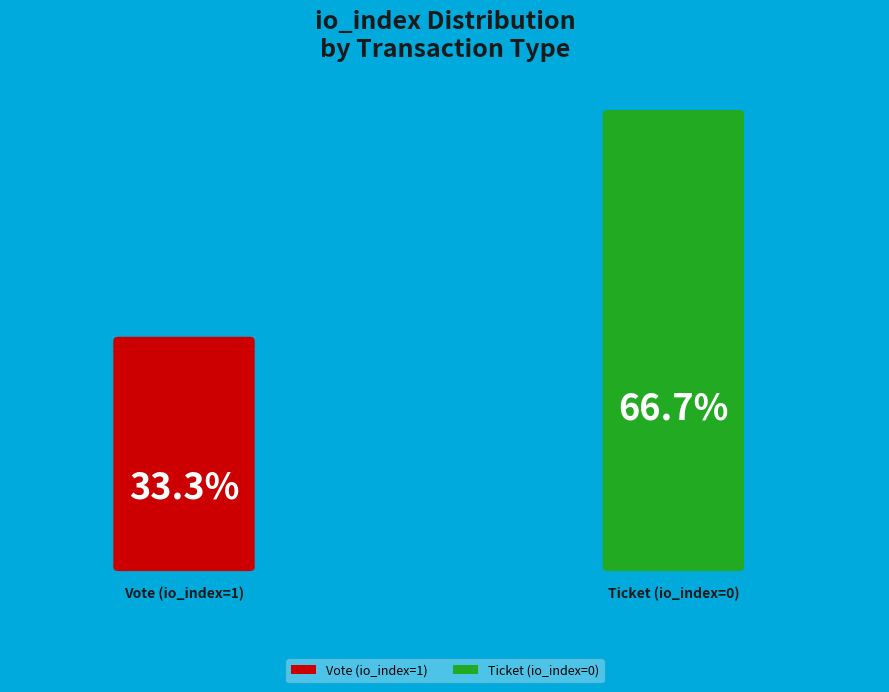

To the nearest percent, what is the difference between the largest and smallest slice percentages?

33%